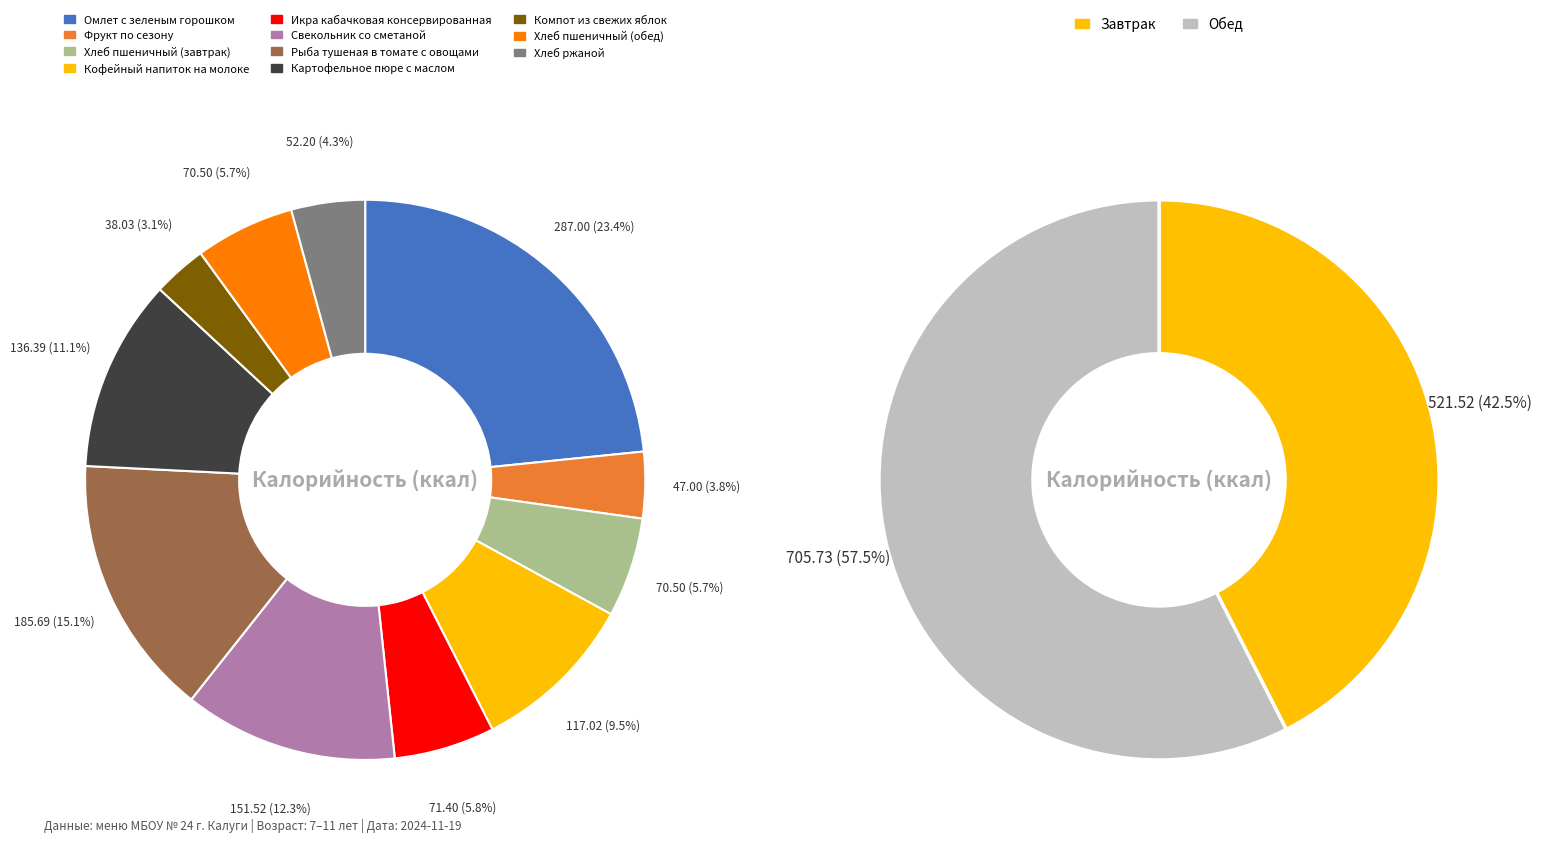

To the nearest percent, what portion does Свекольник со сметаной represent?

12%